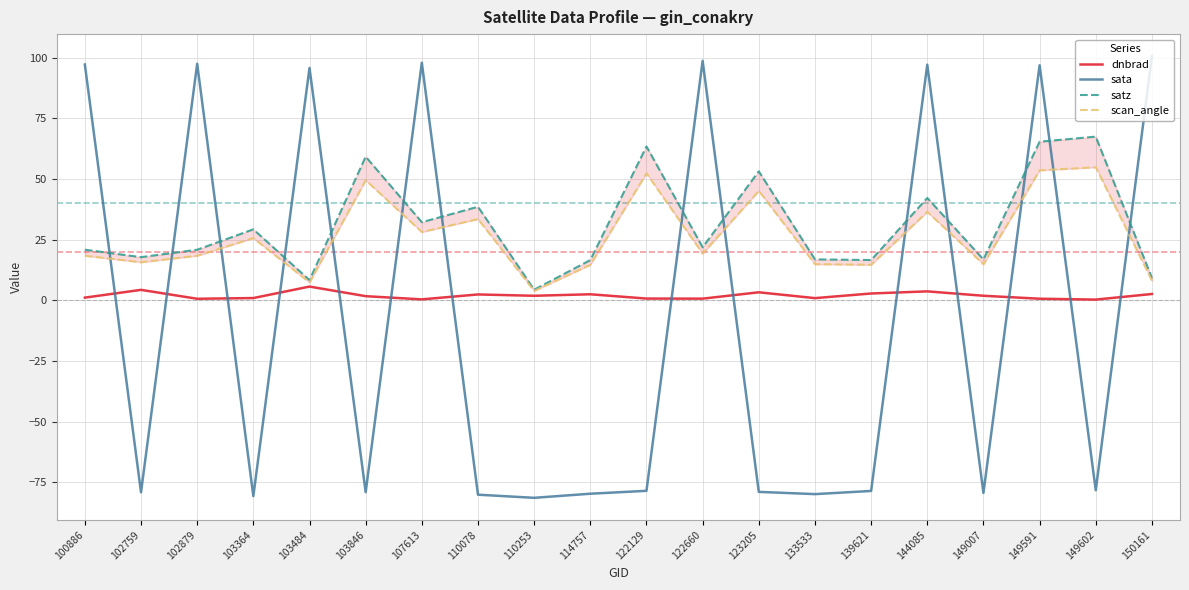

What is the sum of all satz values?

620.5